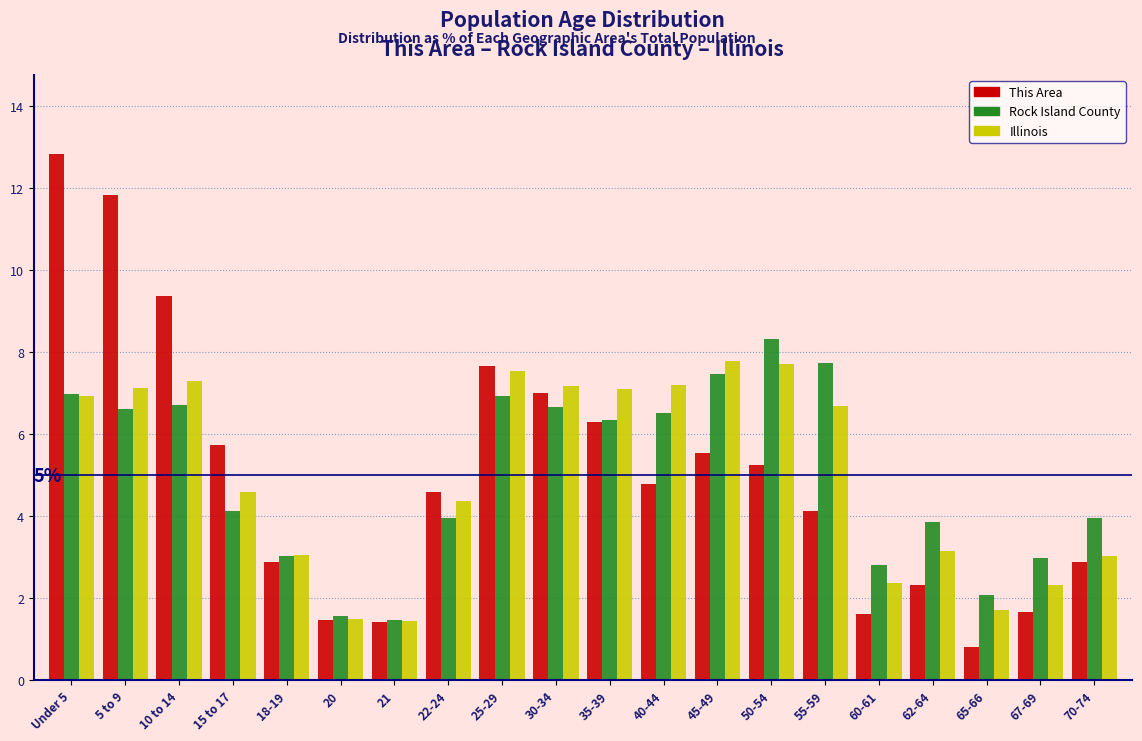

What is the approximate value of This Area at 45-49?

5.5